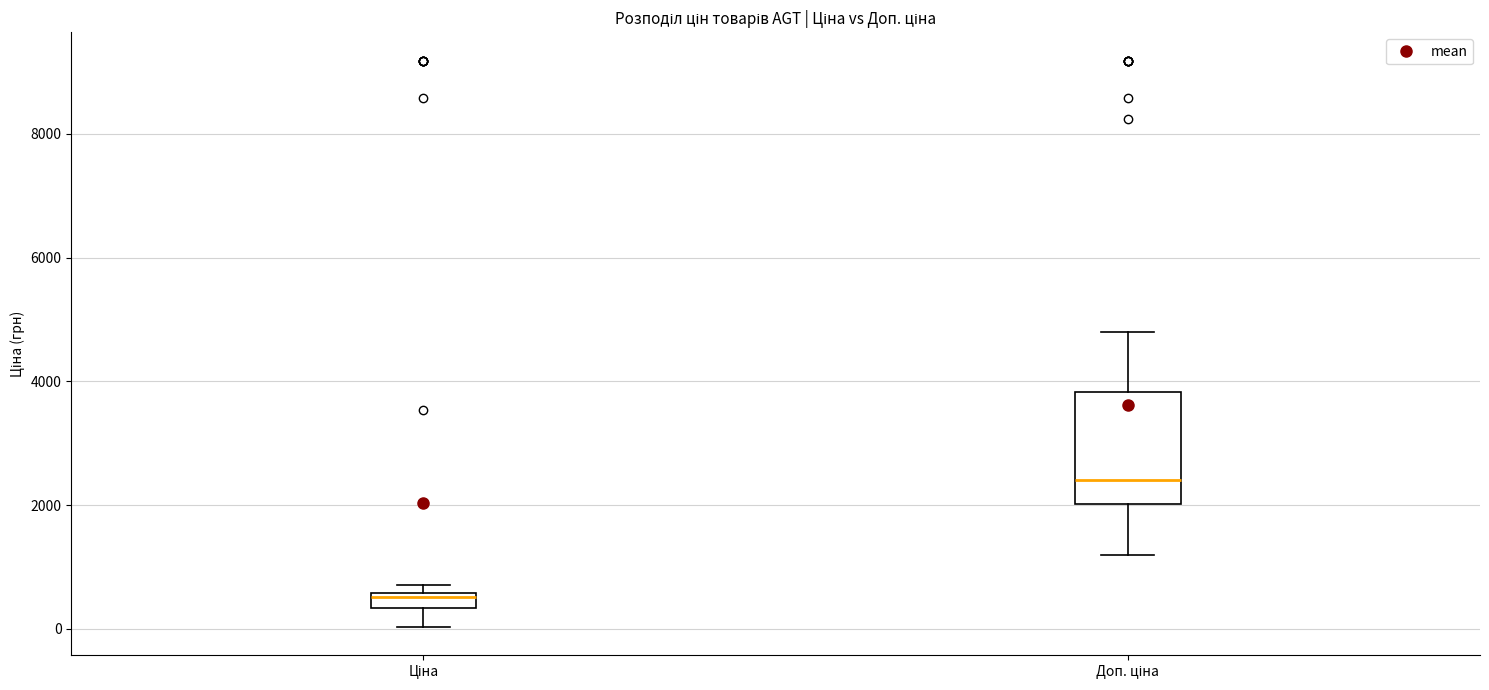

Which box is the tallest, from its lower edge to its upper edge?

Доп. ціна